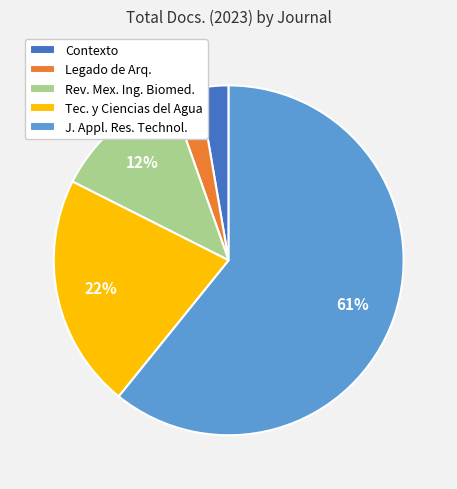

Which category accounts for the majority?

J. Appl. Res. Technol.